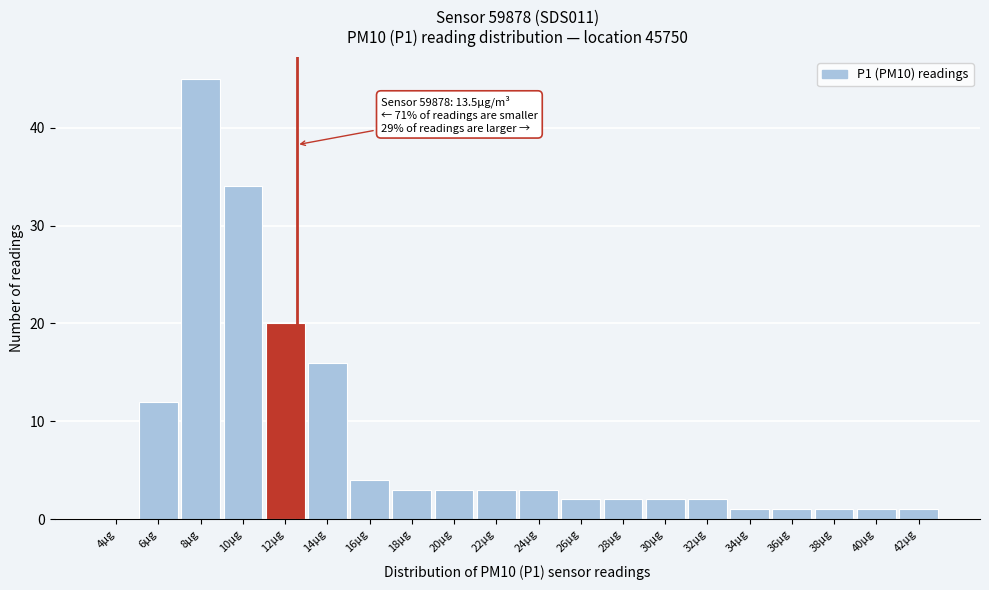

Reading right to left, transcribe all the data shown in this chart.

42µg=1	40µg=1	38µg=1	36µg=1	34µg=1	32µg=2	30µg=2	28µg=2	26µg=2	24µg=3	22µg=3	20µg=3	18µg=3	16µg=4	14µg=16	12µg=20	10µg=34	8µg=45	6µg=12	4µg=0